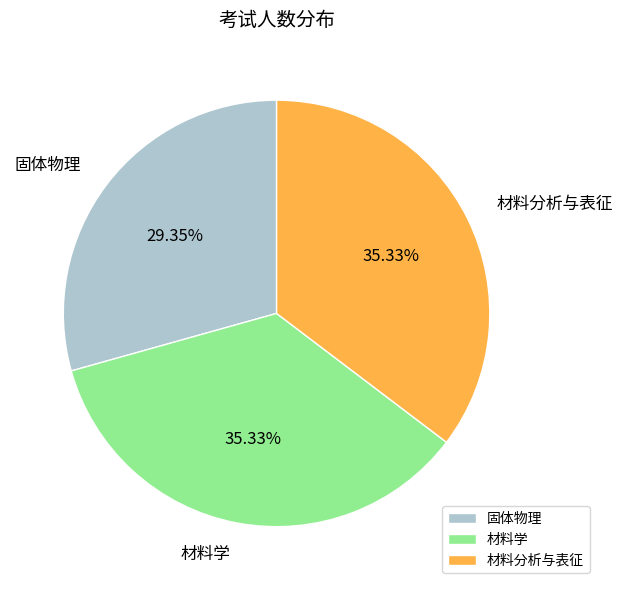

To the nearest percent, what is the difference between the largest and smallest slice percentages?

6%